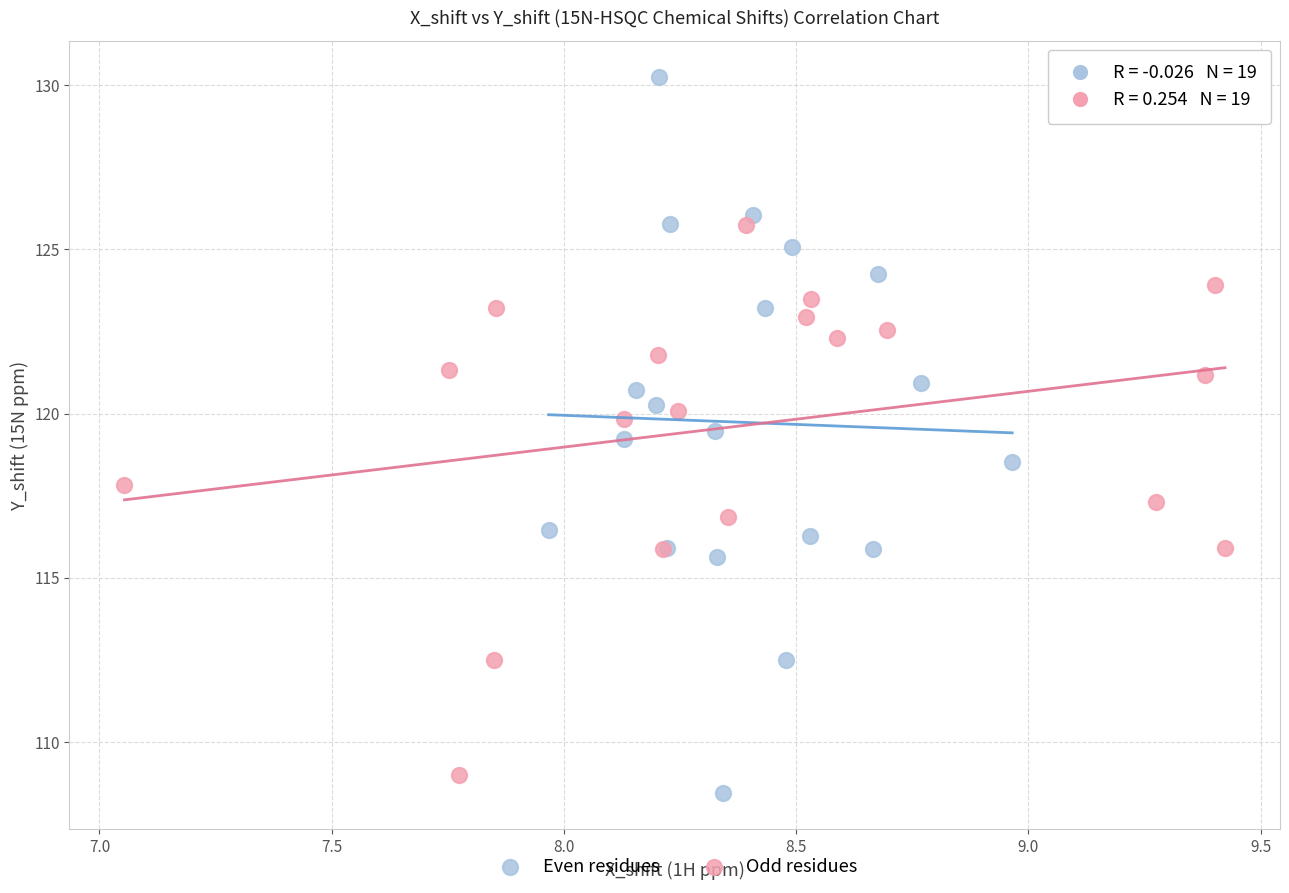

Which series has the widest spread of Y values?

Even residues